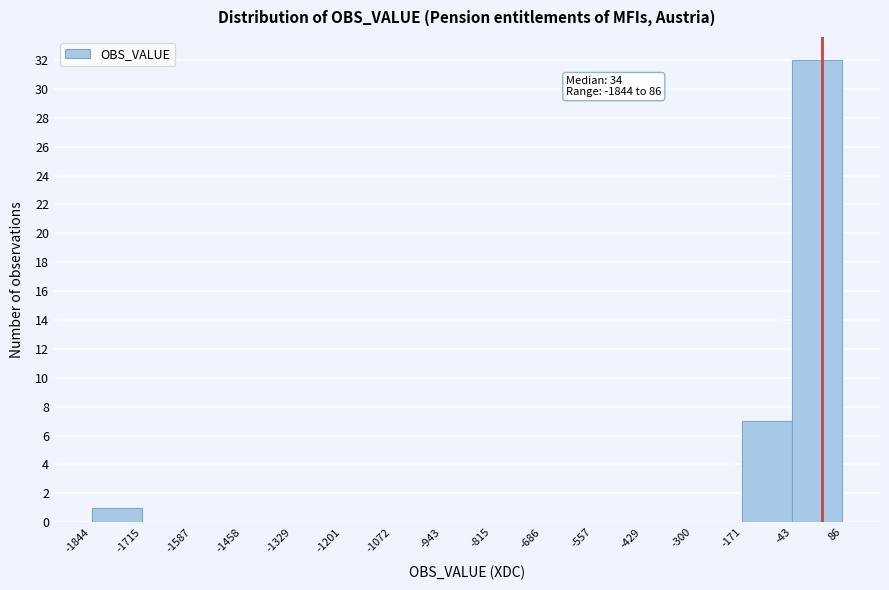

Which range on the x-axis has the tallest bar?

-43 to 86